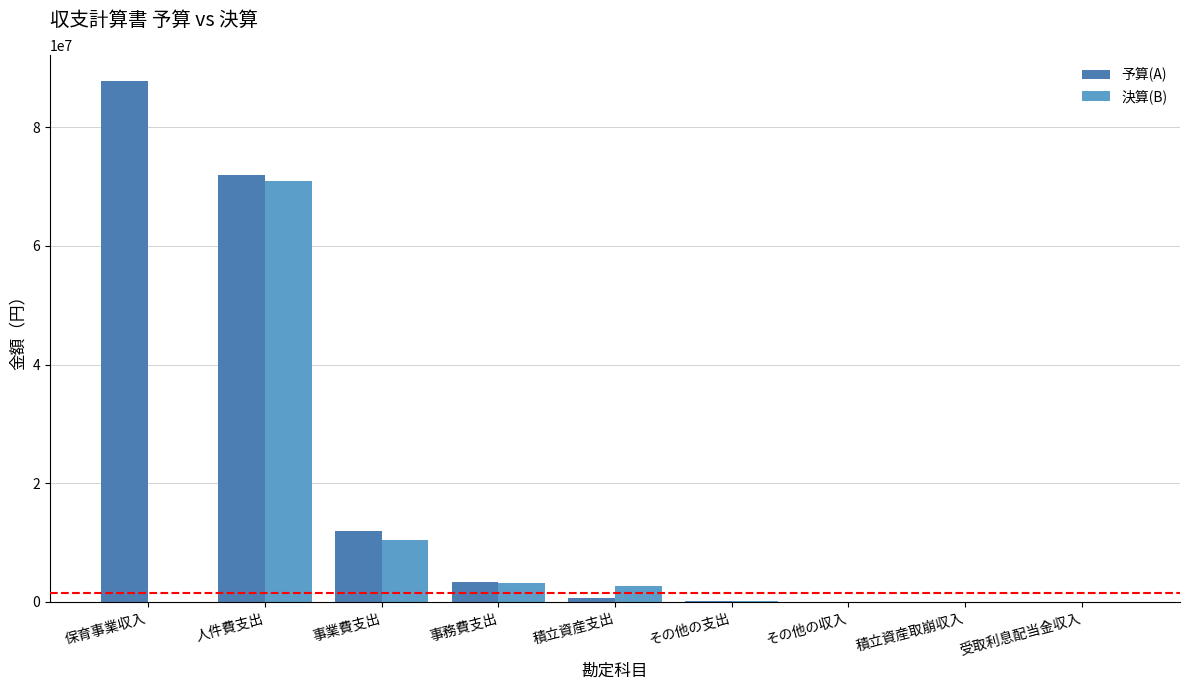

Where is 予算(A) nearest to the value 43897000?

人件費支出